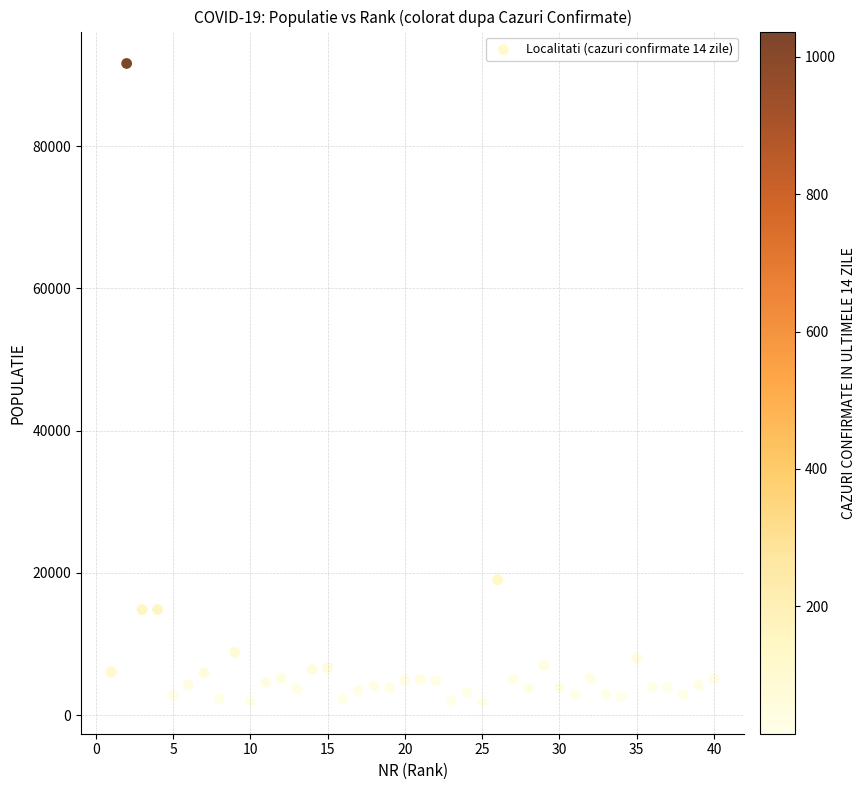

What Y value in the scatter plot is closest to 46749?

19060